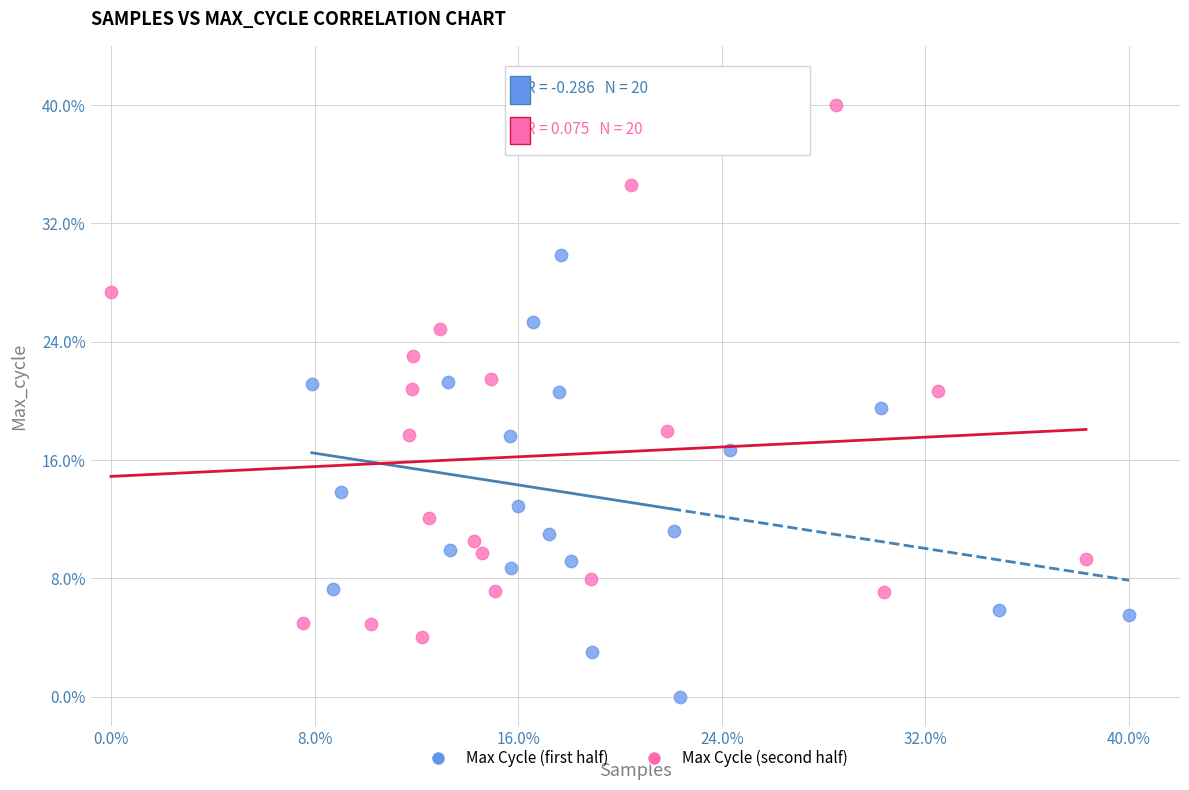

Which series reaches the minimum Y coordinate?

Max Cycle (first half)